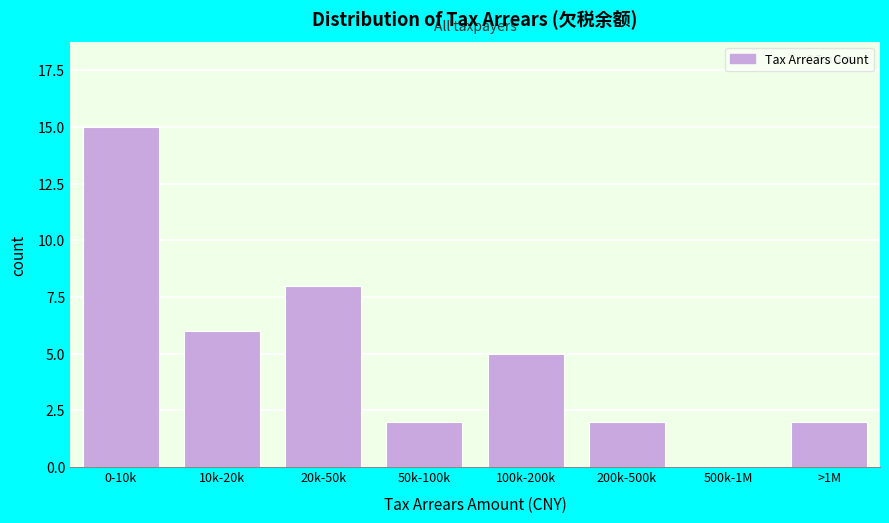

Reading left to right, extract all data points from this chart.

0-10k=15	10k-20k=6	20k-50k=8	50k-100k=2	100k-200k=5	200k-500k=2	500k-1M=0	>1M=2